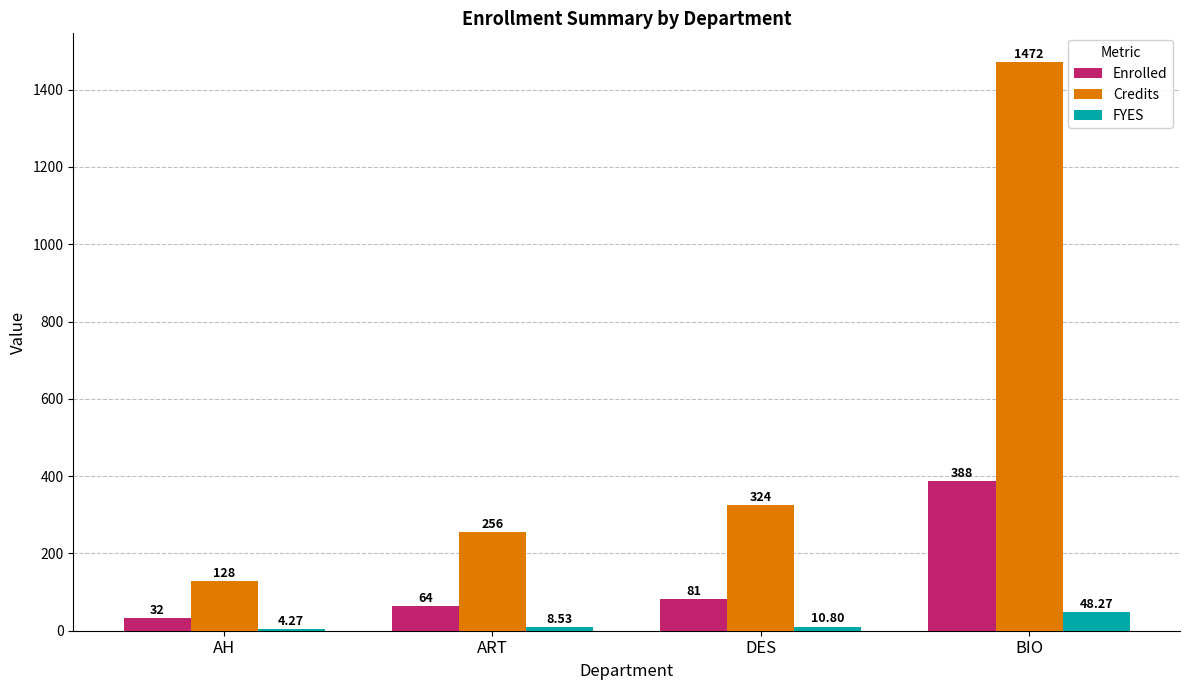

At which label does Credits reach its peak?

BIO